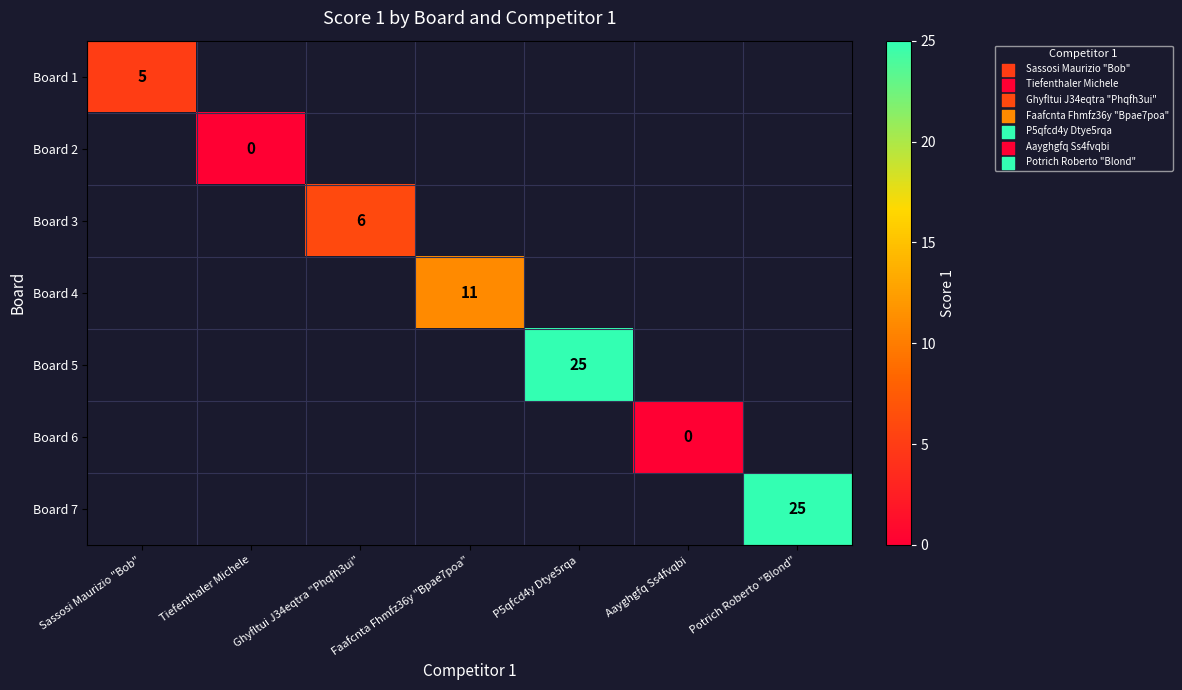

Is the value of Board 3 at Ghyfltui J34eqtra "Phqfh3ui" greater than the value of Board 1 at Sassosi Maurizio "Bob"?

Yes